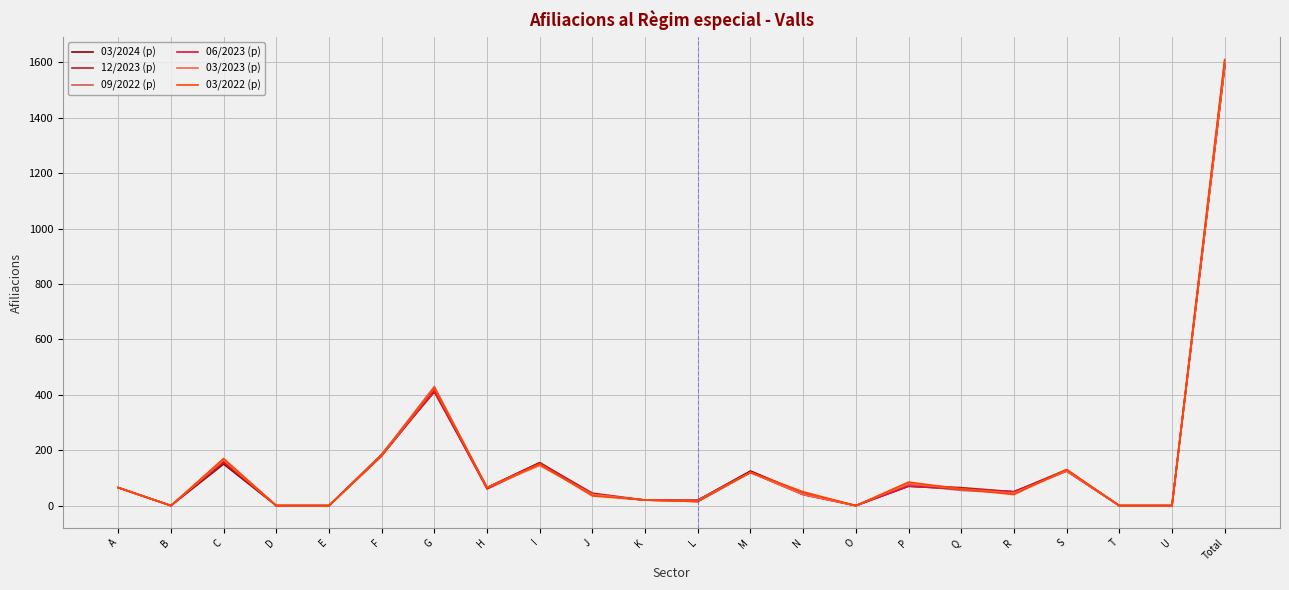

What are all the series names shown in the legend?

03/2024 (p), 12/2023 (p), 09/2022 (p), 06/2023 (p), 03/2023 (p), 03/2022 (p)